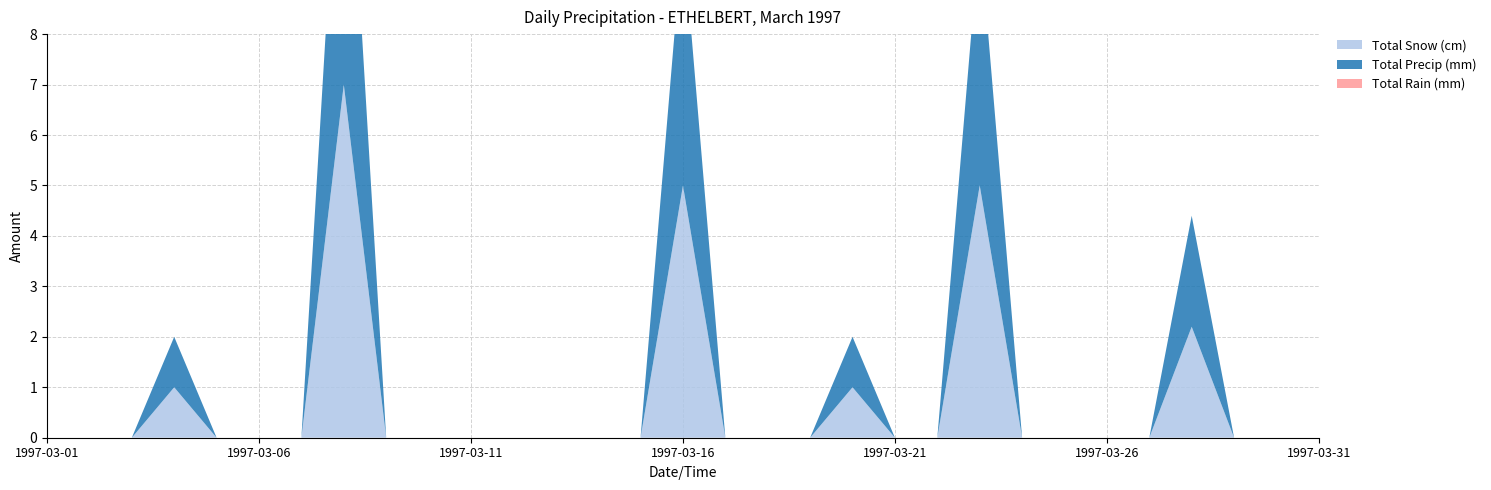

Reading left to right, extract all data points from this chart.

Total Snow (cm): 0.0	0.0	0.0	1.0	0.0	0.0	0.0	7.0	0.0	0.0	0.0	0.0	0.0	0.0	0.0	5.0	0.0	0.0	0.0	1.0	0.0	0.0	5.0	0.0	0.0	0.0	0.0	2.2	0.0	0.0	0.0
Total Precip (mm): 0.0	0.0	0.0	1.0	0.0	0.0	0.0	7.0	0.0	0.0	0.0	0.0	0.0	0.0	0.0	5.0	0.0	0.0	0.0	1.0	0.0	0.0	5.0	0.0	0.0	0.0	0.0	2.2	0.0	0.0	0.0
Total Rain (mm): 0.0	0.0	0.0	0.0	0.0	0.0	0.0	0.0	0.0	0.0	0.0	0.0	0.0	0.0	0.0	0.0	0.0	0.0	0.0	0.0	0.0	0.0	0.0	0.0	0.0	0.0	0.0	0.0	0.0	0.0	0.0